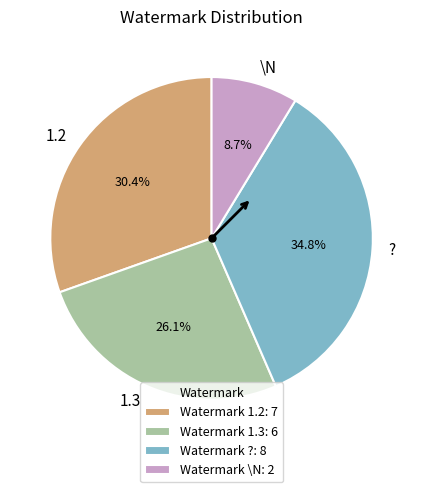

Is it true that \N is 9% of the pie?

True